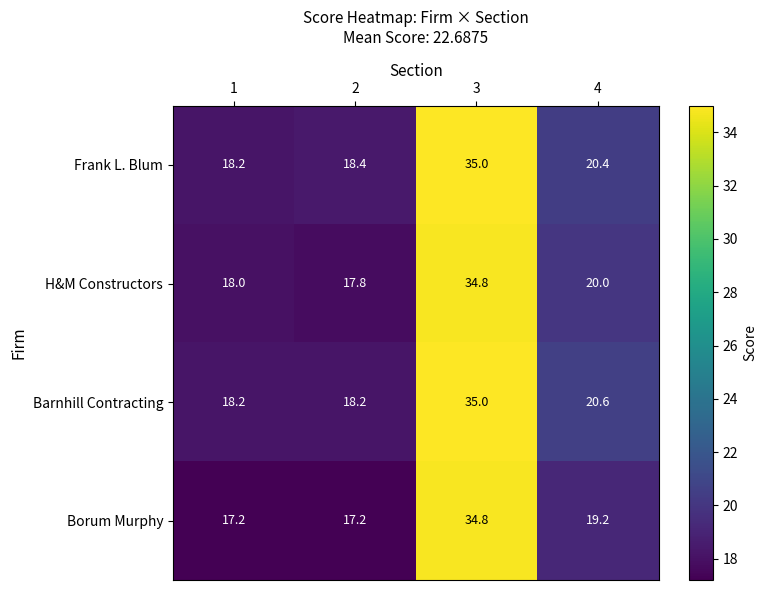

What is the difference between the highest and lowest values at 3?

0.2